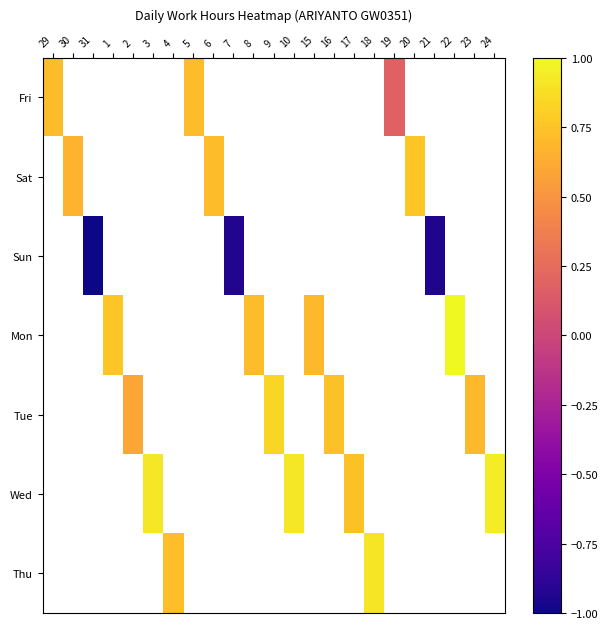

Between 18 and 3, which is larger?

3